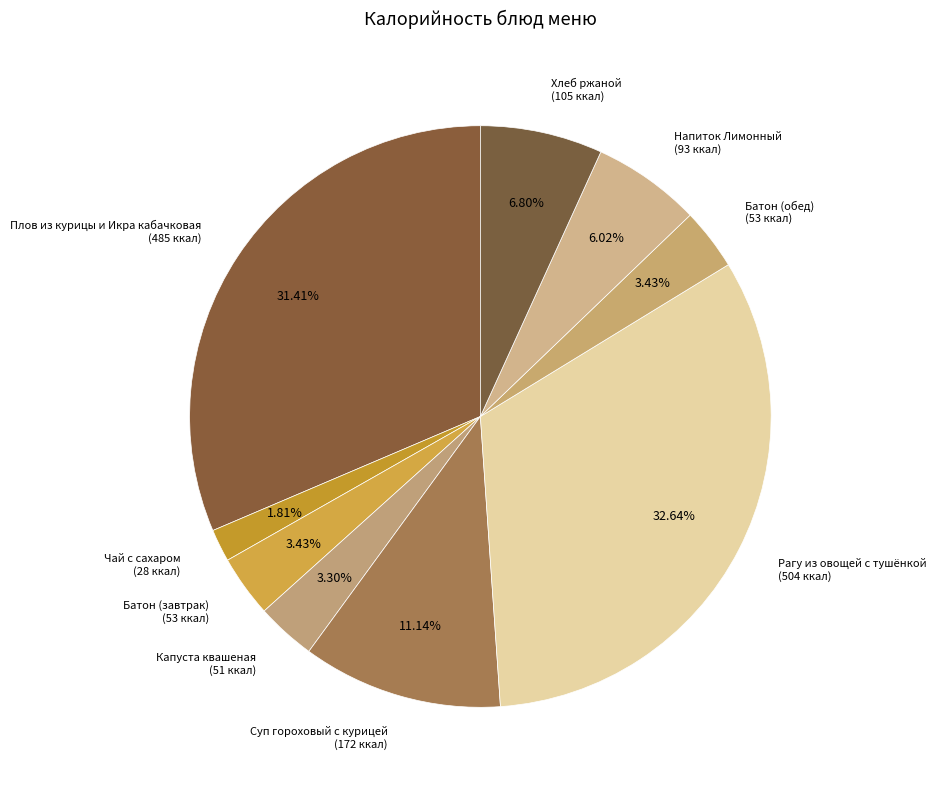

Rank the categories by value from highest to lowest.

Рагу из овощей с тушёнкой, Плов из курицы и Икра кабачковая, Суп гороховый с курицей, Хлеб ржаной, Напиток Лимонный, Батон (завтрак), Батон (обед), Капуста квашеная, Чай с сахаром